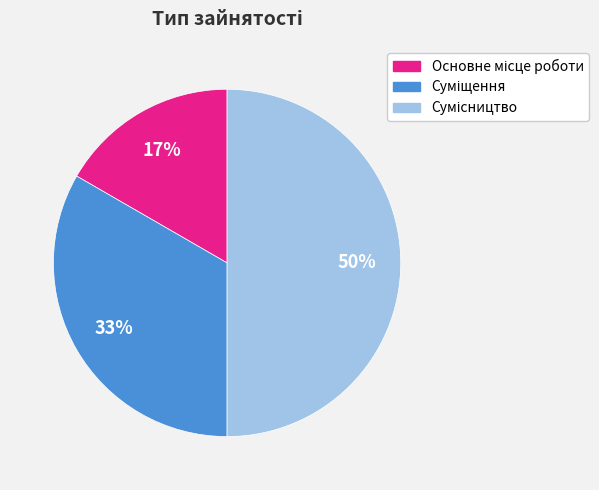

To the nearest percent, what is the average slice percentage?

33%